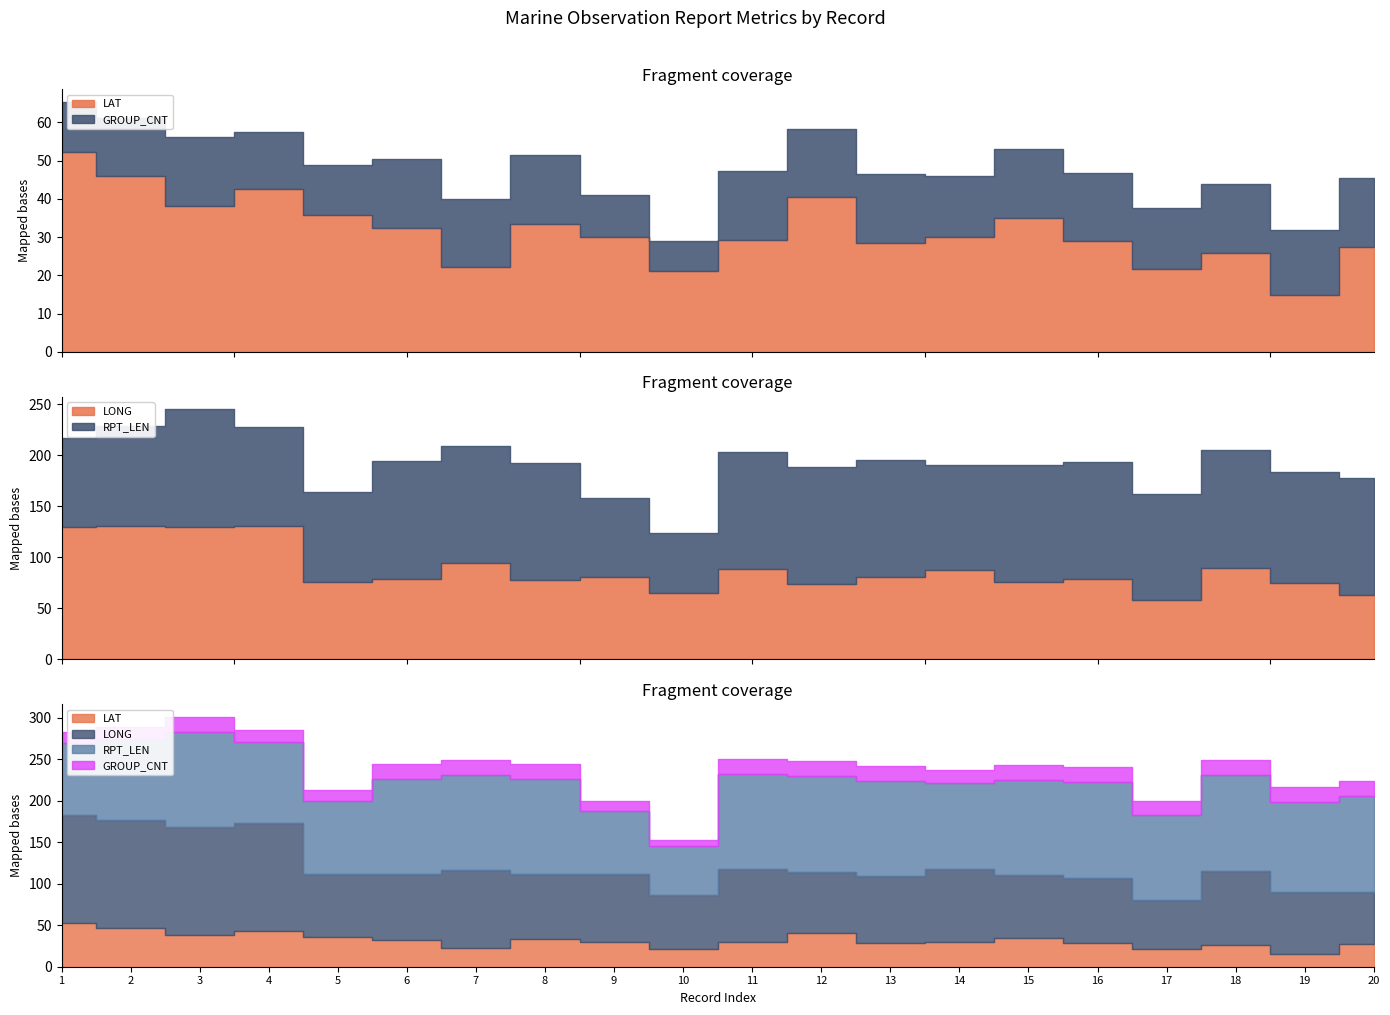

Reading left to right, transcribe all the data shown in this chart.

LAT: 1=52.4	2=46.1	3=38.1	4=42.6	5=35.8	6=32.5	7=22.1	8=33.4	9=30.0	10=21.1	11=29.2	12=40.4	13=28.5	14=30.1	15=35.0	16=28.9	17=21.6	18=25.9	19=14.9	20=27.5
LONG: 1=129.8	2=131.1	3=130.0	4=130.5	5=75.3	6=79.1	7=94.0	8=77.7	9=81.1	10=64.9	11=88.2	12=73.7	13=80.2	14=87.6	15=75.4	16=78.5	17=58.6	18=89.7	19=74.9	20=62.9
RPT_LEN: 1=87.0	2=97.0	3=115.0	4=97.0	5=89.0	6=115.0	7=115.0	8=115.0	9=77.0	10=59.0	11=115.0	12=115.0	13=115.0	14=103.0	15=115.0	16=115.0	17=103.0	18=115.0	19=109.0	20=115.0
GROUP_CNT: 1=13.0	2=15.0	3=18.0	4=15.0	5=13.0	6=18.0	7=18.0	8=18.0	9=11.0	10=8.0	11=18.0	12=18.0	13=18.0	14=16.0	15=18.0	16=18.0	17=16.0	18=18.0	19=17.0	20=18.0